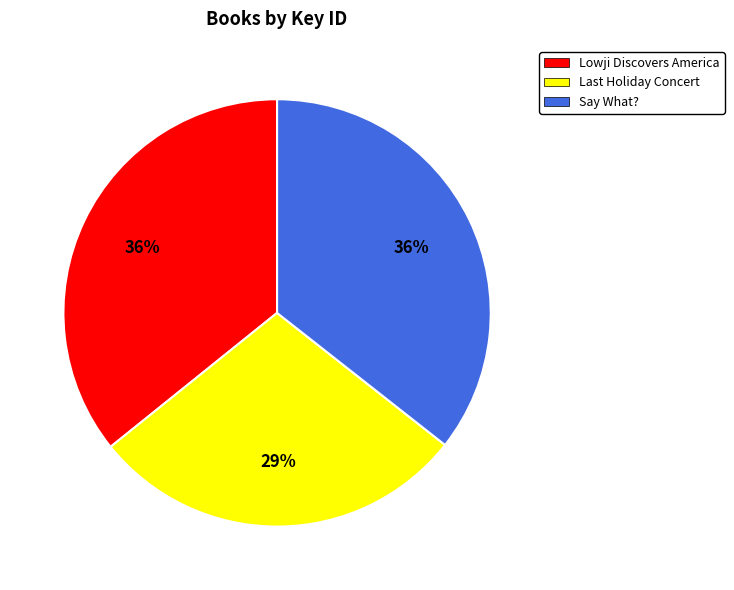

What percentage is the Say What? slice, to the nearest percent?

36%